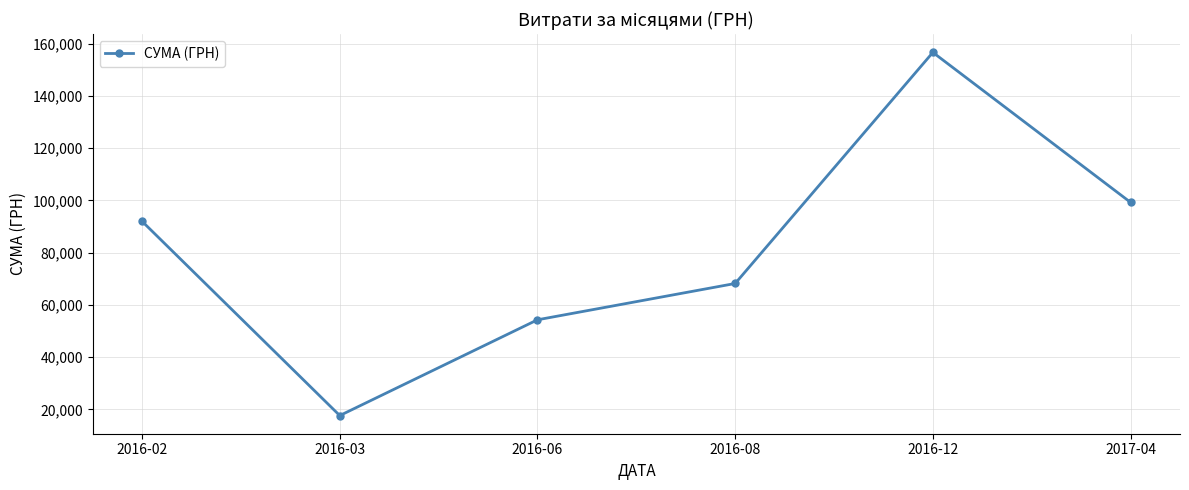

What position from the right is 2016-06?

4